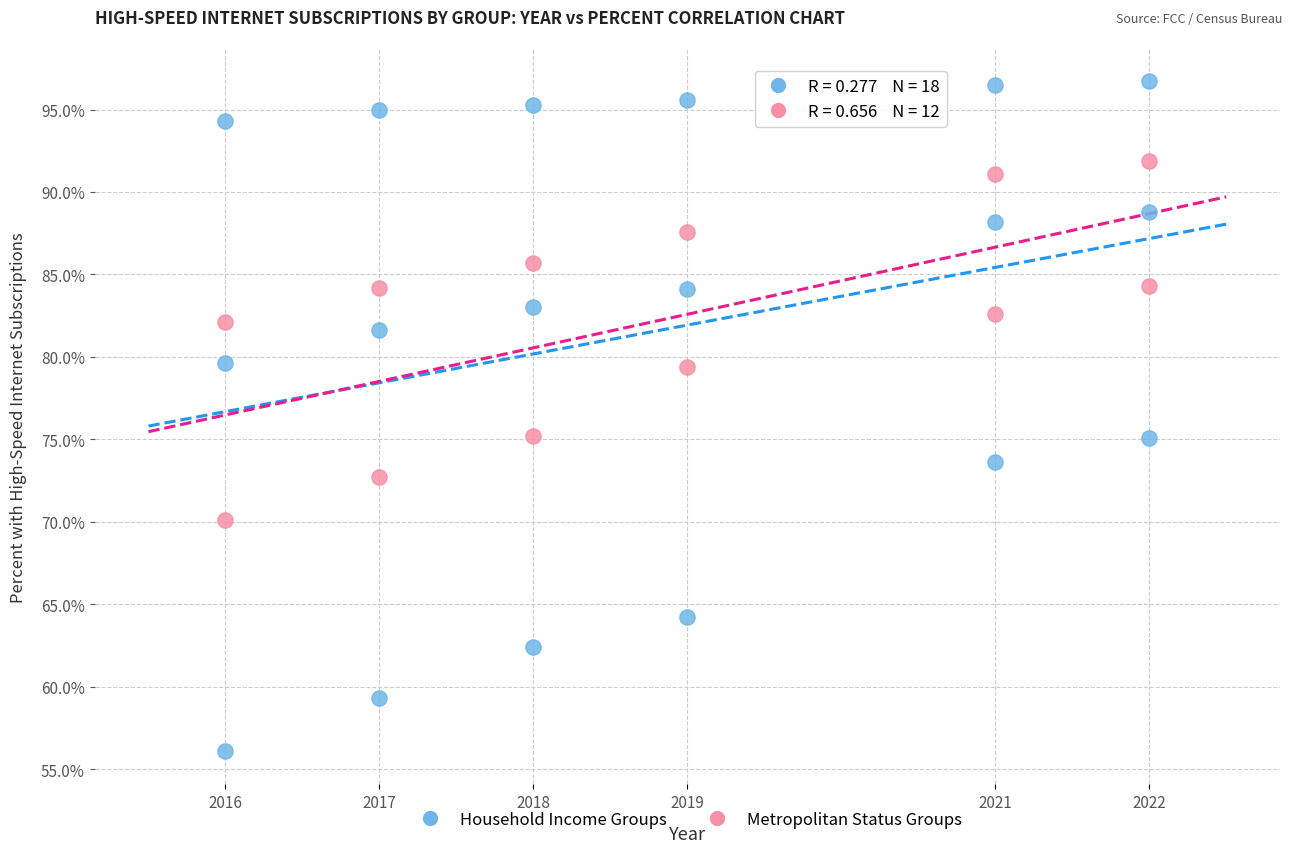

Which series has the largest Y range (max minus min)?

Household Income Groups